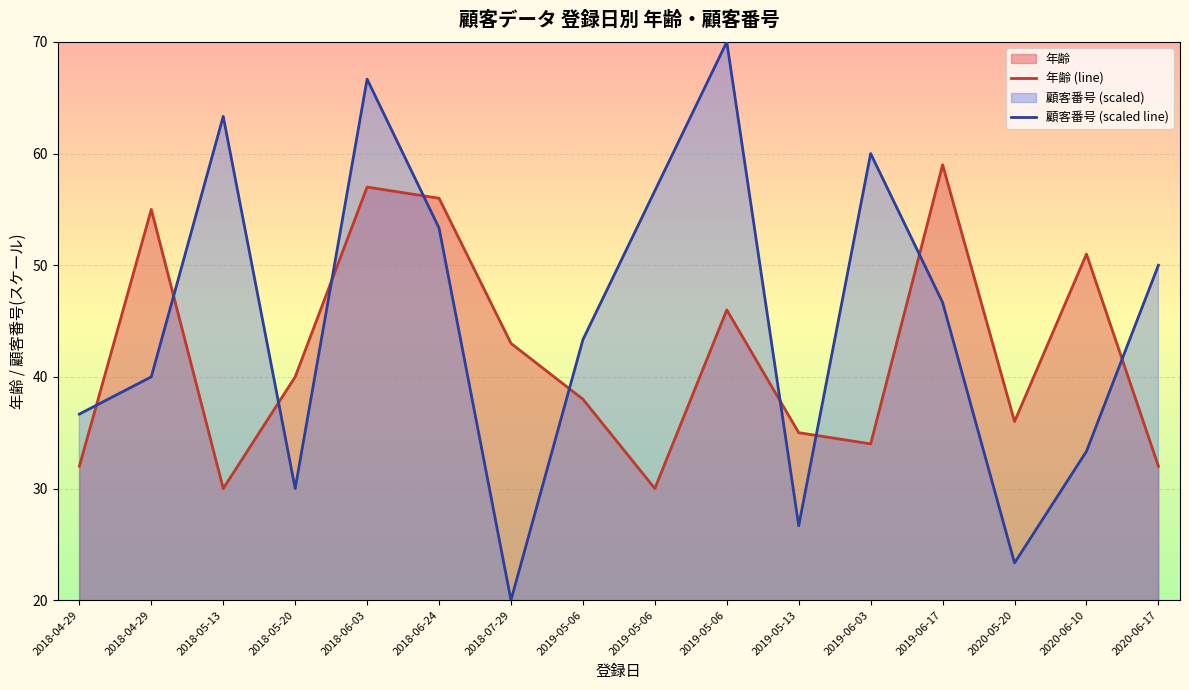

Reading right to left, what are all the values shown in this chart?

年齢 (line): 32.0	51.0	36.0	59.0	34.0	35.0	46.0	30.0	38.0	43.0	56.0	57.0	40.0	30.0	55.0	32.0
顧客番号 (scaled line): 50.0	33.3	23.3	46.7	60.0	26.7	70.0	56.7	43.3	20.0	53.3	66.7	30.0	63.3	40.0	36.7